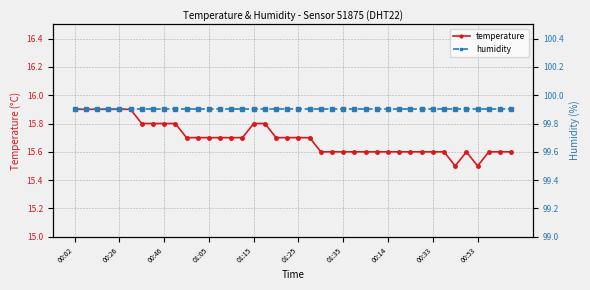

What is the sum of all humidity values?

3996.0